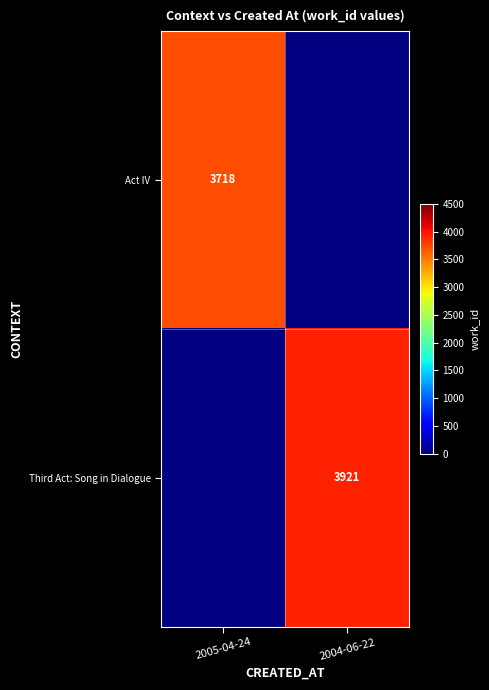

Is it true that Act IV equals 6647 at 2005-04-24?

False